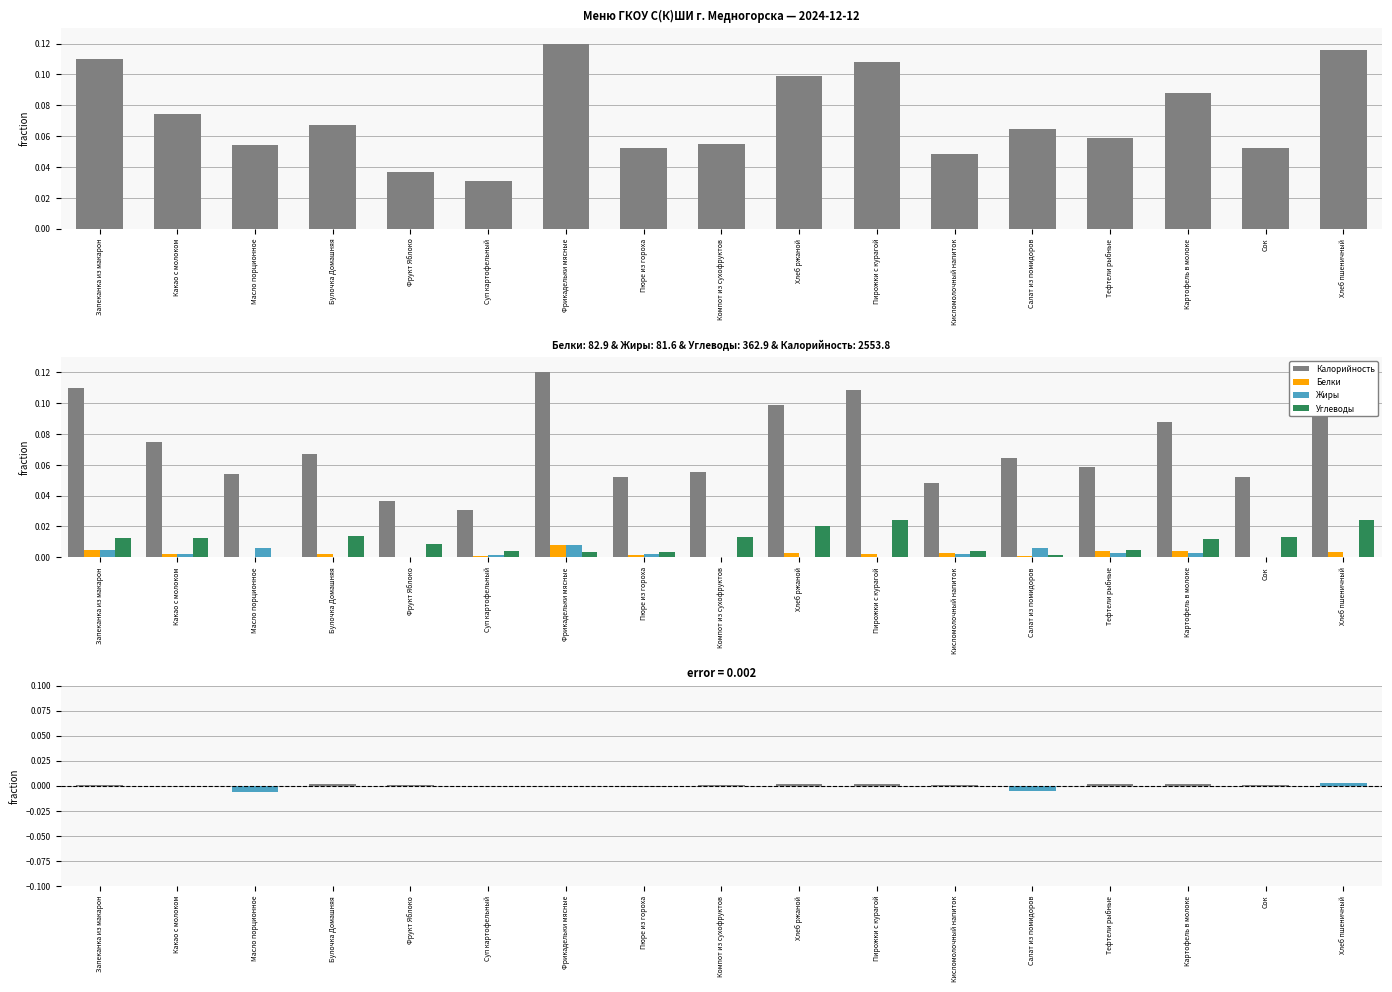

Which series has the largest total across all categories?

Калорийность